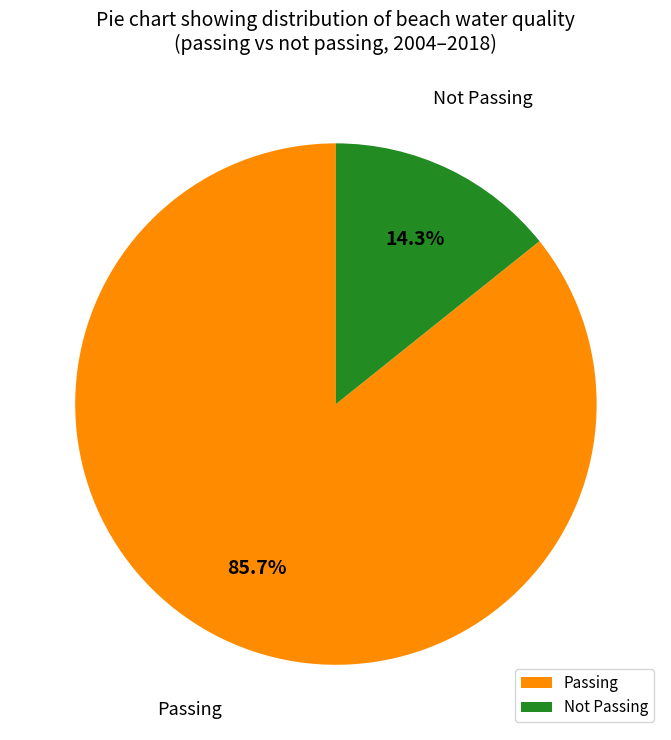

How many segments does this pie chart have?

2